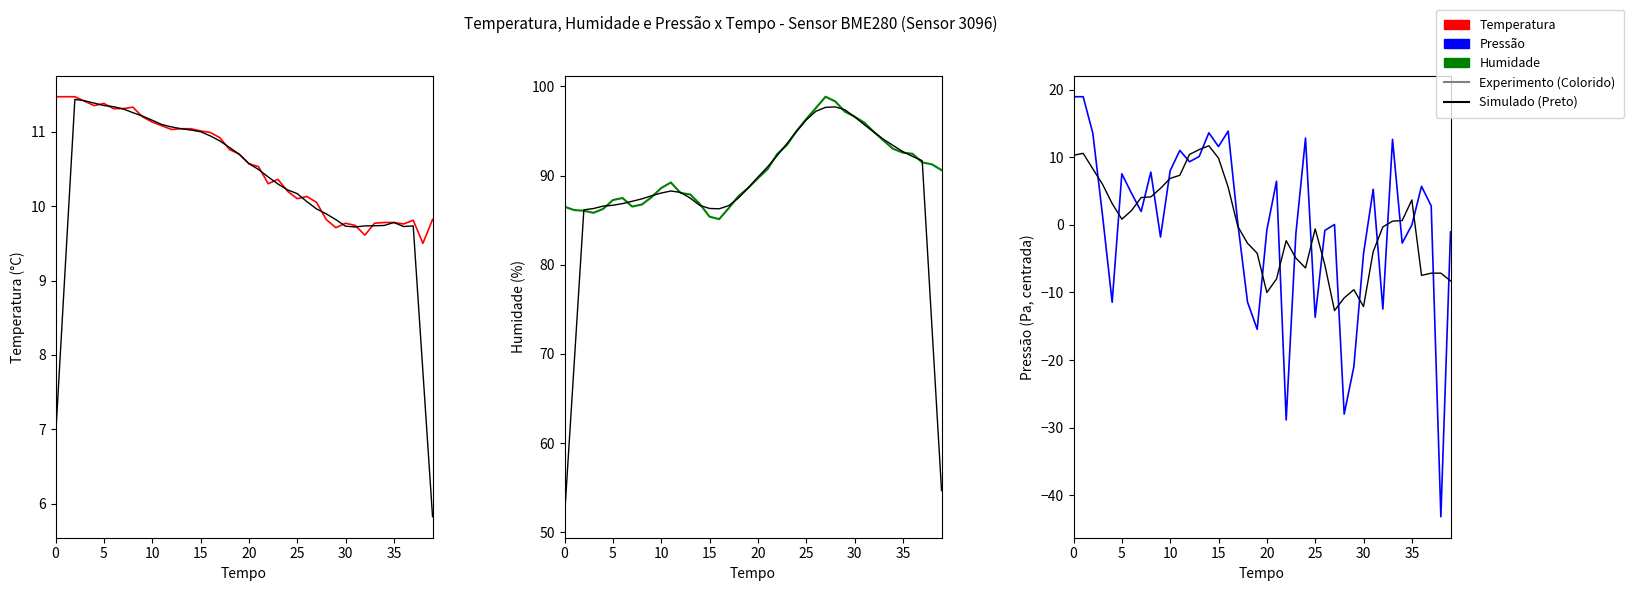

How many values in the Humidade (Preto) series exceed 88?

22